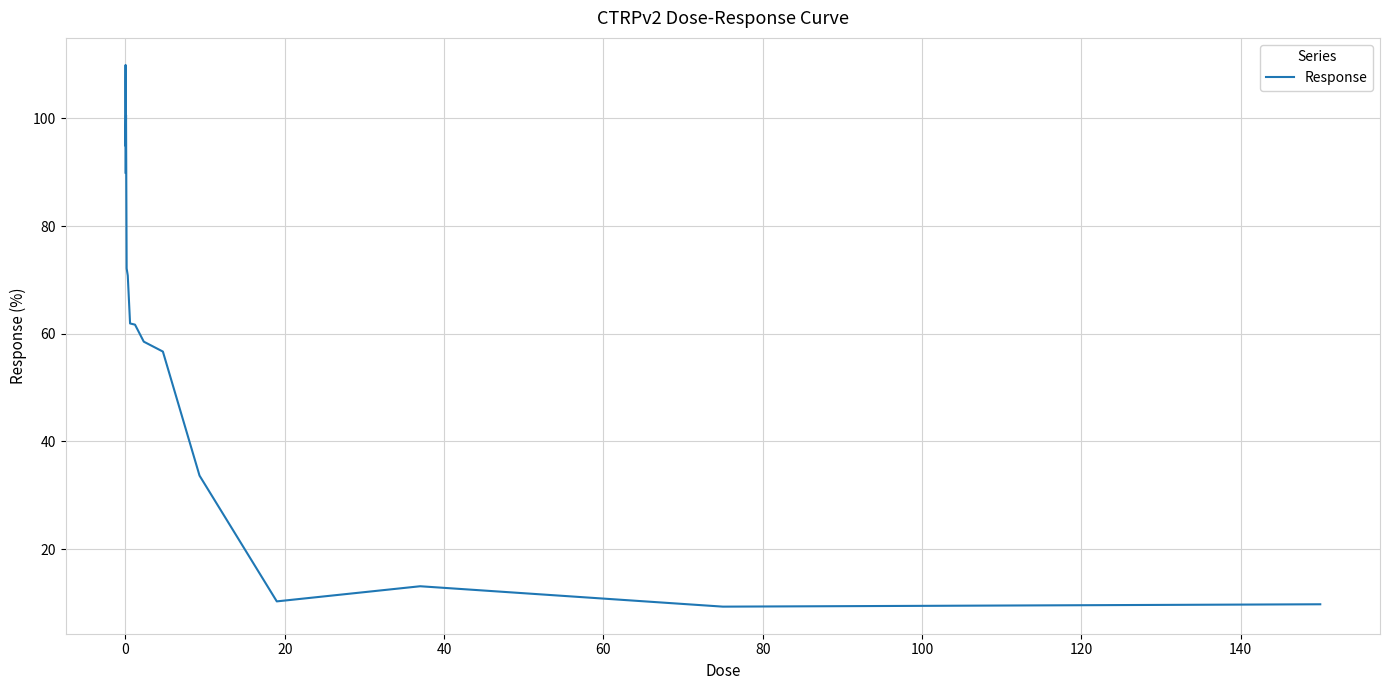

Does the chart display data point markers on the line(s)?

No